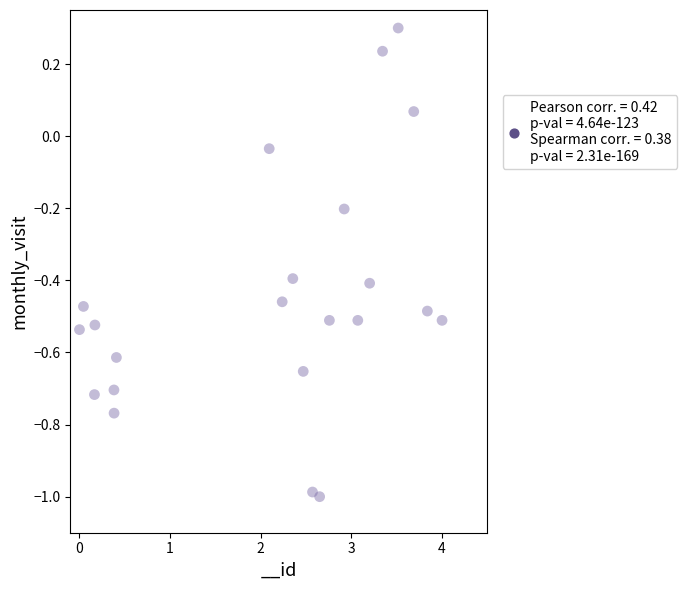

What is the range of Y values (max minus min)?

1.3